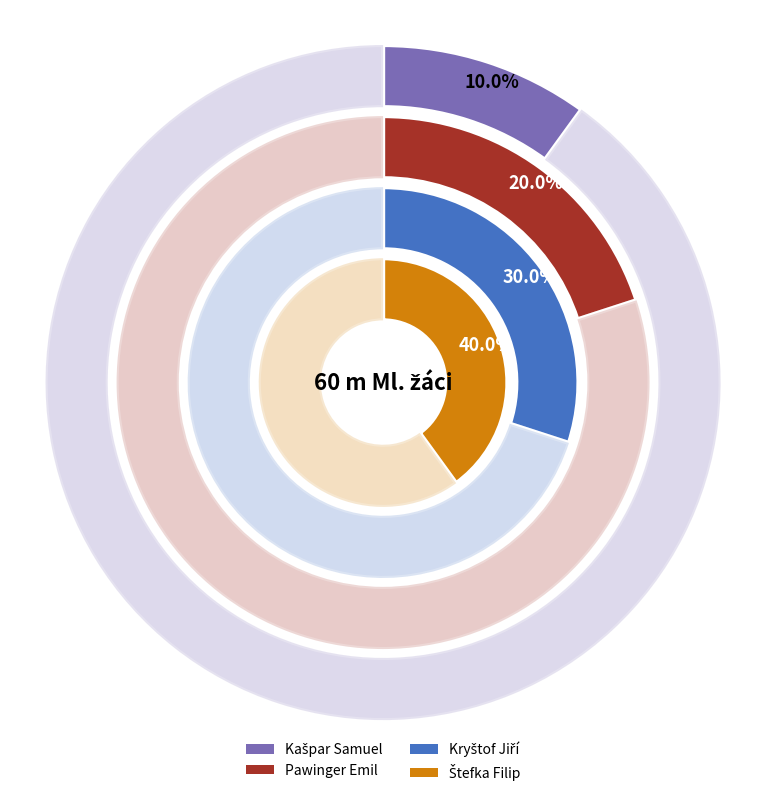

What is the total percentage of Kašpar Samuel and Pawinger Emil?

30.0%